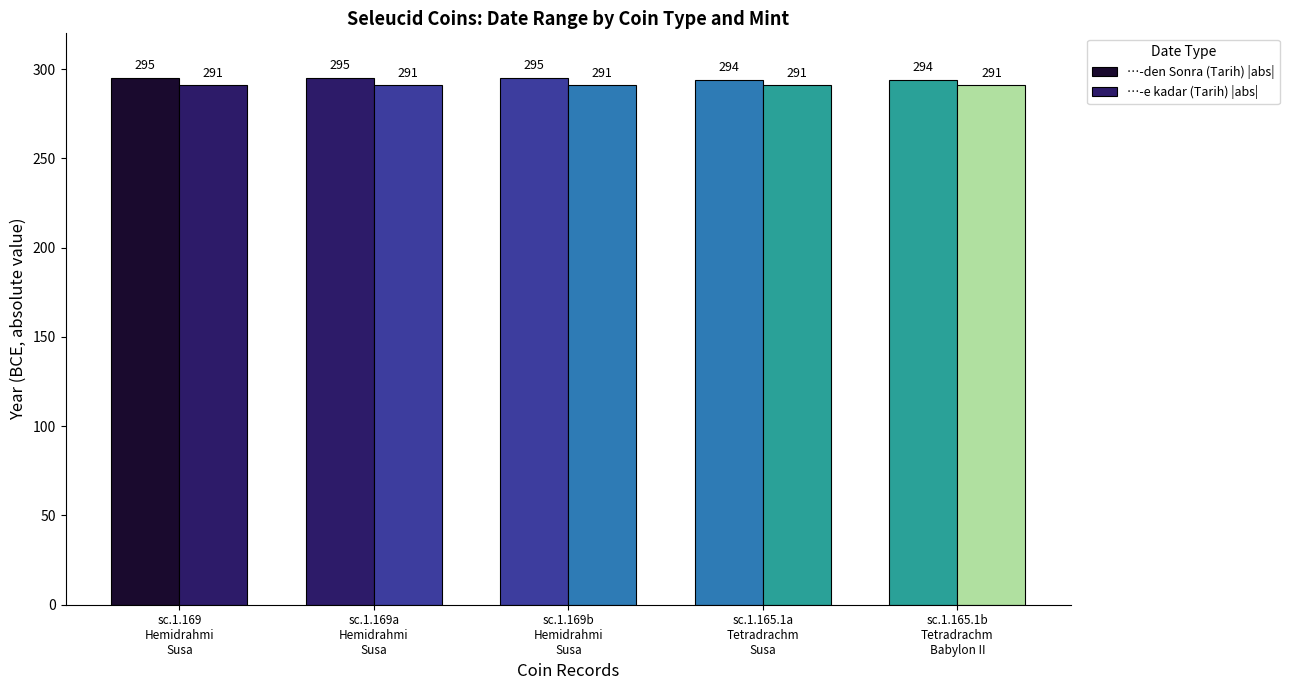

Count the number of categories in the chart.

5